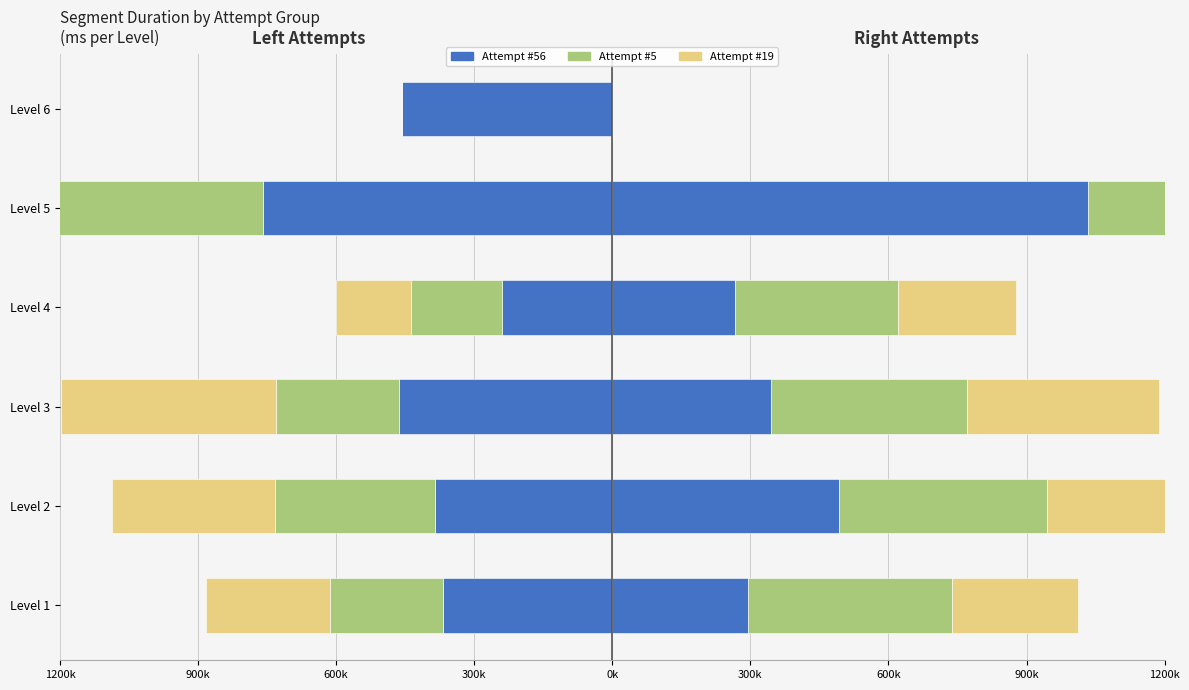

What is the smallest value displayed?

-761851